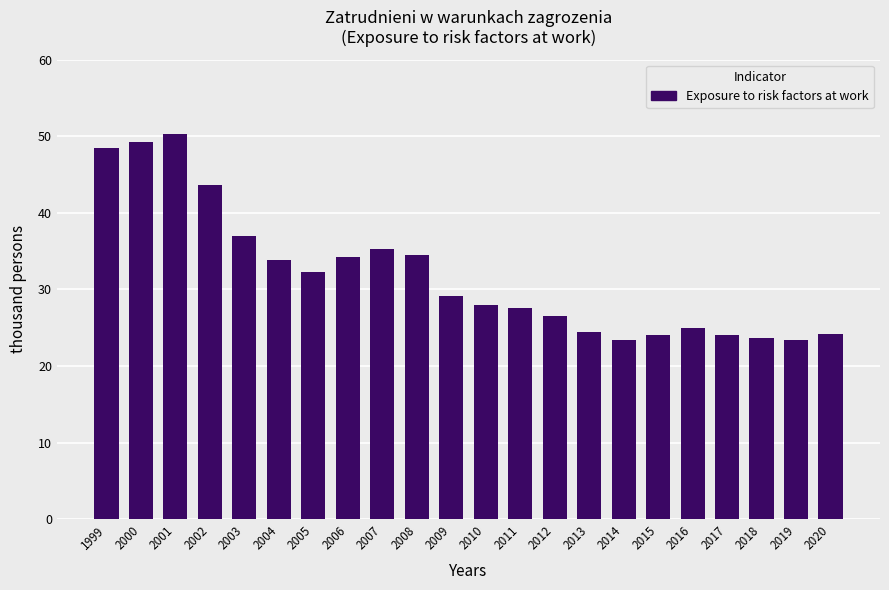

Is it true that the value at 2010 is 27.9?

True